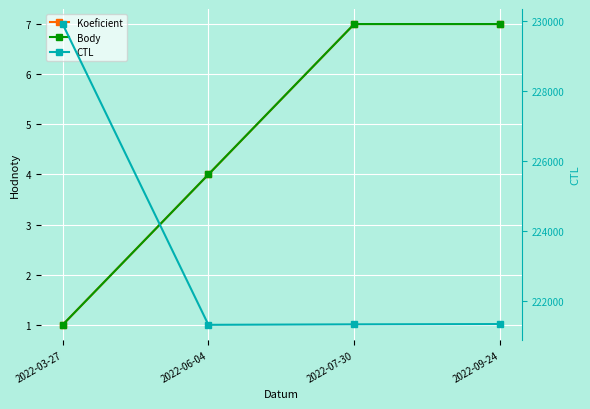

True or false: CTL and Koeficient intersect in this chart.

False